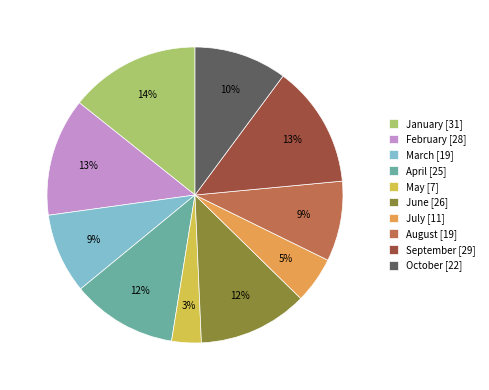

To the nearest percent, what is the difference between the largest and smallest slice percentages?

11%